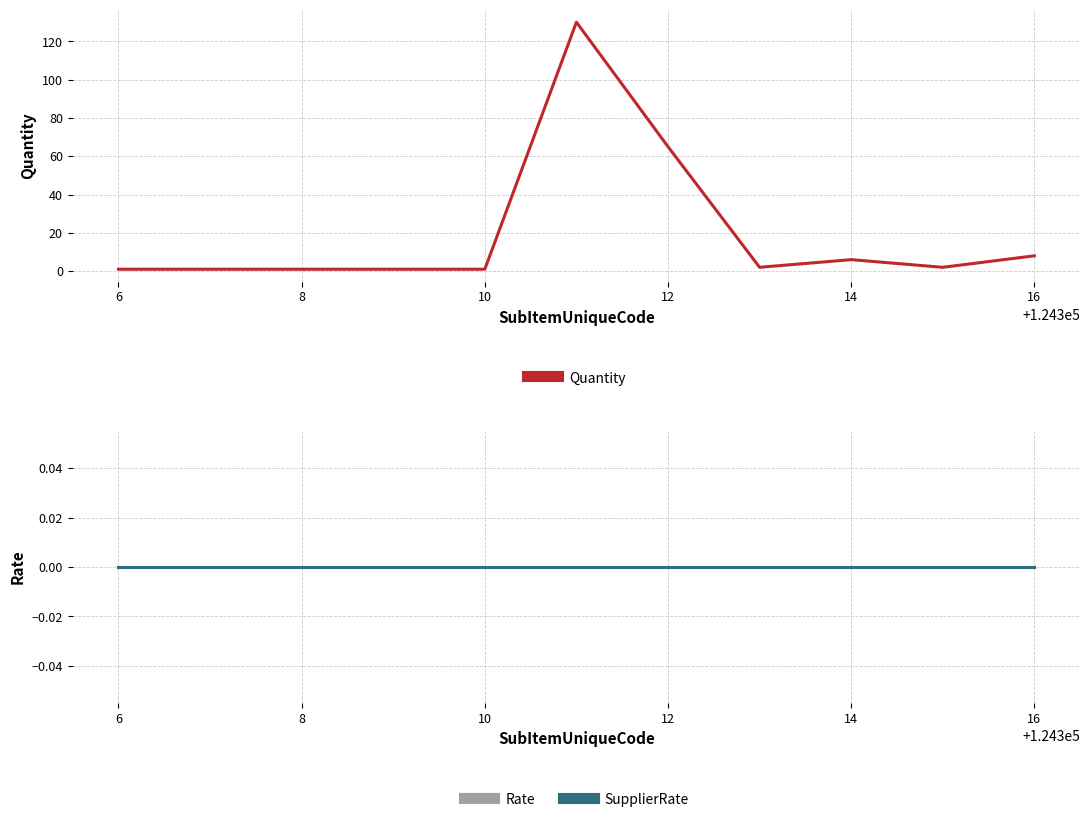

How many lines are shown in the chart?

3